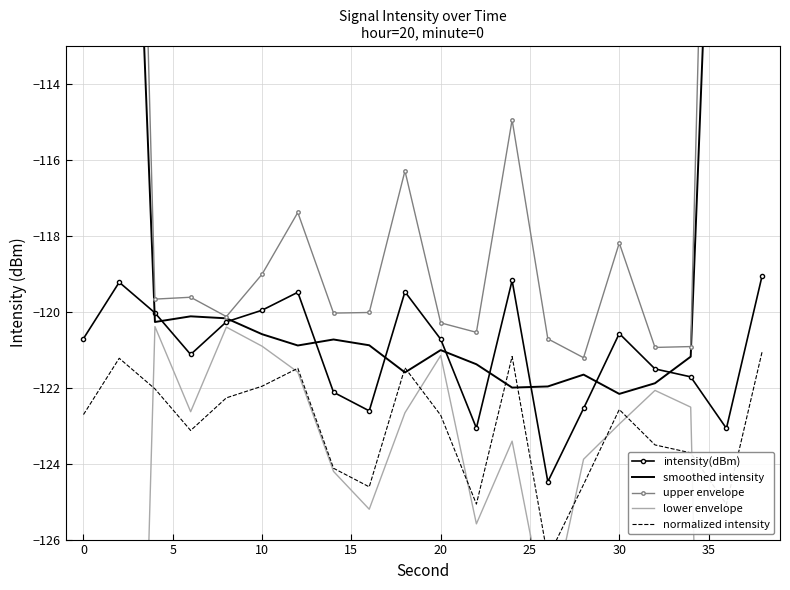

How many intersections are there between normalized intensity and lower envelope?

8